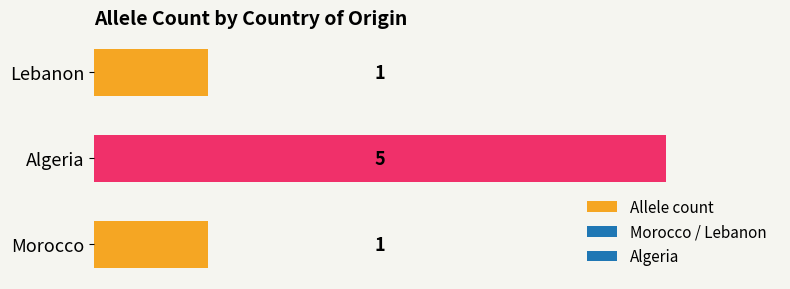

Reading bottom to top, list all the values displayed in this chart.

Morocco=1	Algeria=5	Lebanon=1